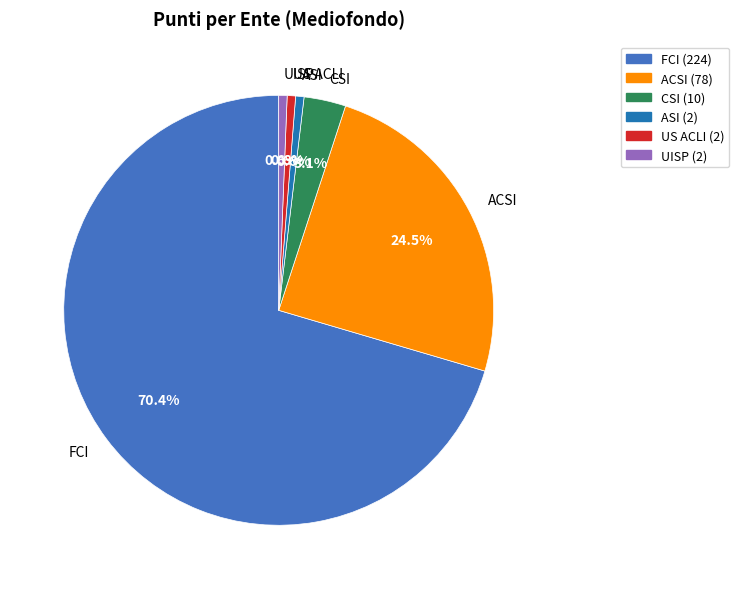

To the nearest percent, what is the difference between the largest and smallest slice percentages?

70%